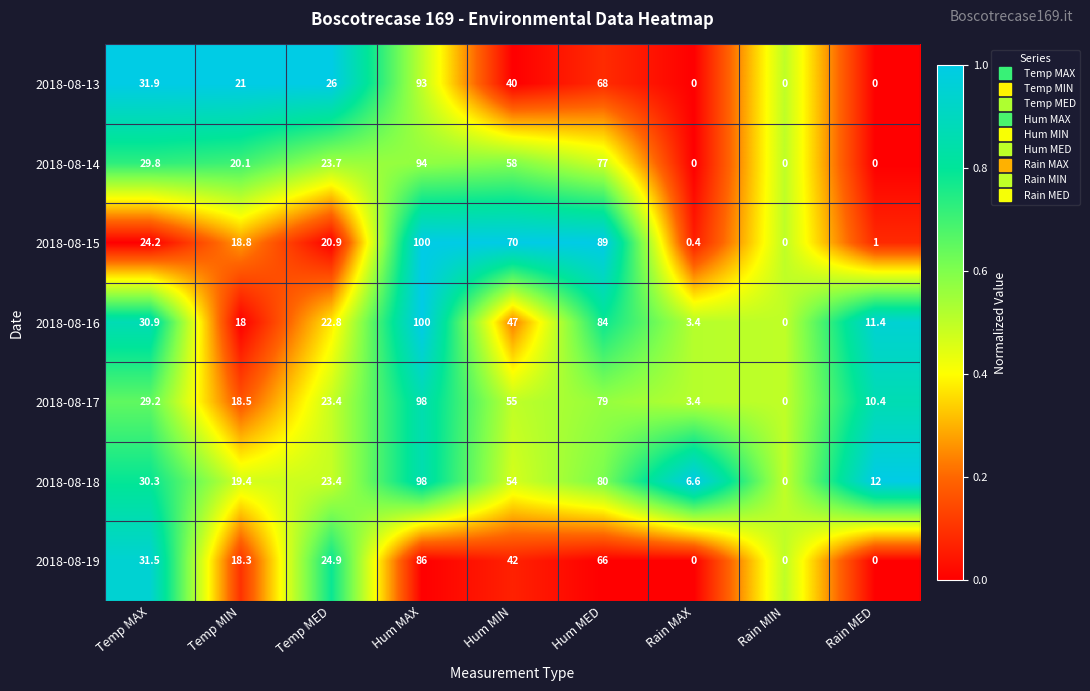

What is the total value across all series at Rain MED?

34.8